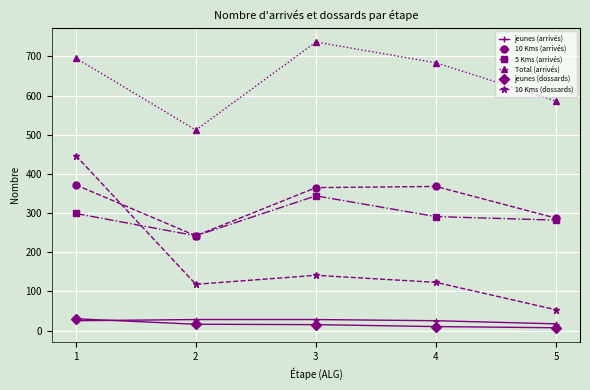

True or false: jeunes (arrivés) and 10 Kms (dossards) cross at least once.

False